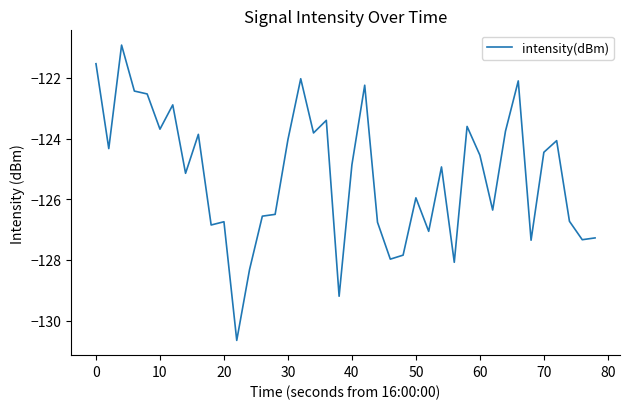

What is the smallest value displayed?

-130.7